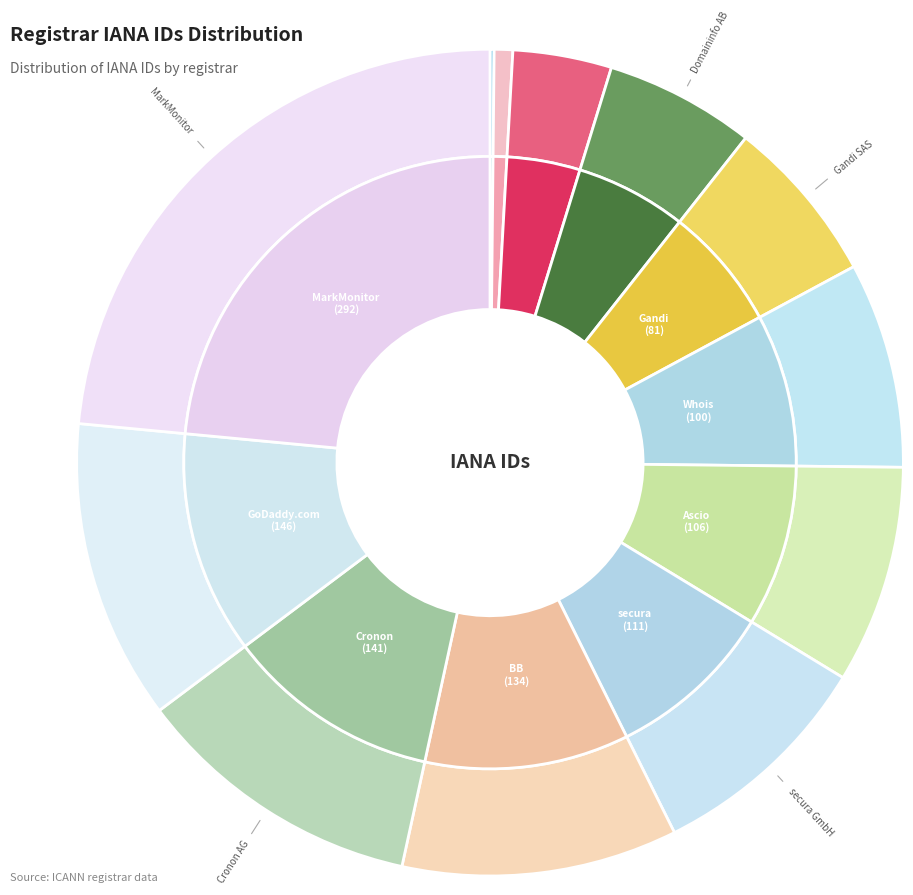

How many segments does this pie chart have?

12